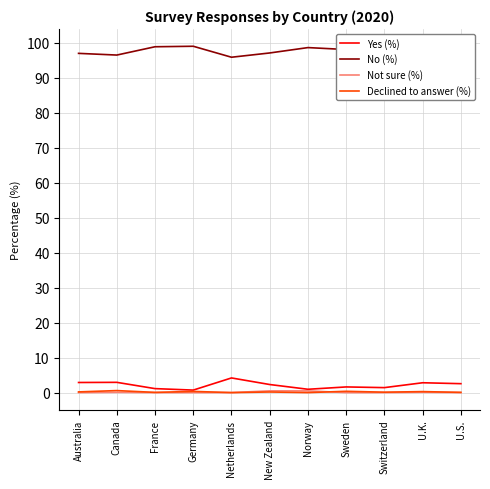

How many lines are shown in the chart?

4